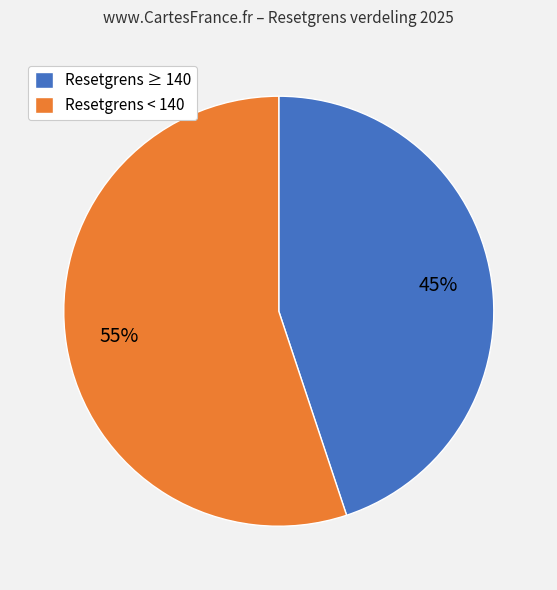

How many segments does this pie chart have?

2